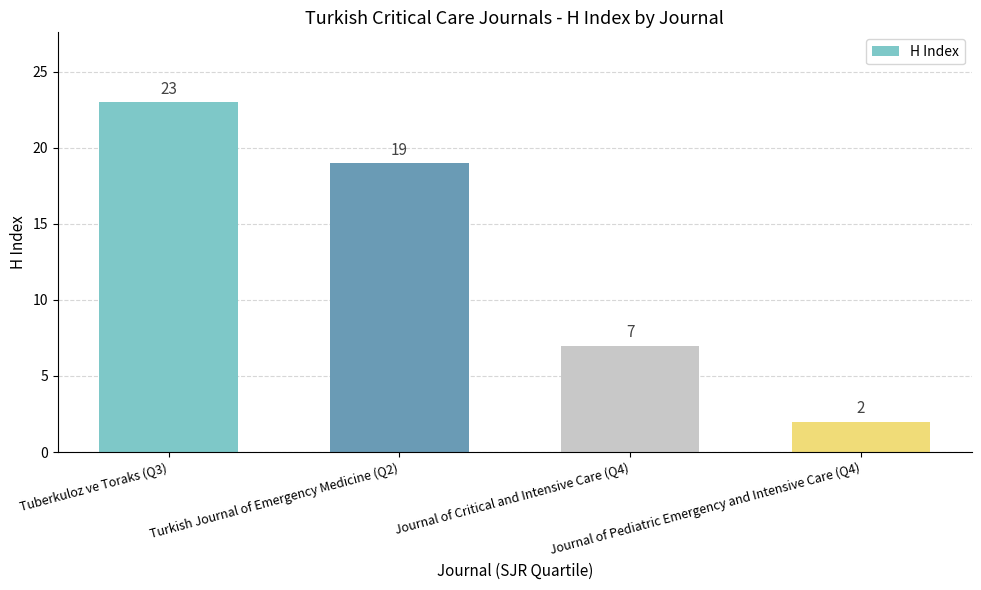

Approximately how many times larger is the value at Turkish Journal of Emergency Medicine (Q2) compared to Tuberkuloz ve Toraks (Q3)?

0.8